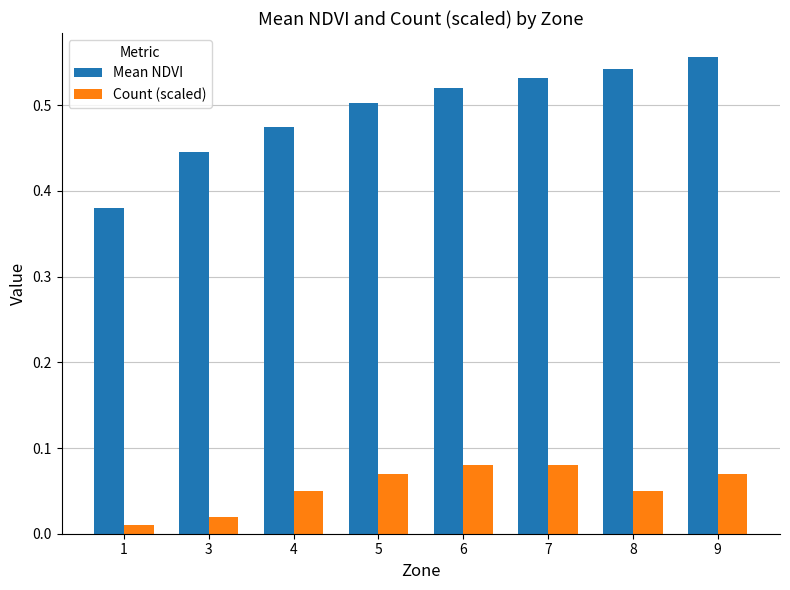

At which category does the chart reach its peak across all series?

9